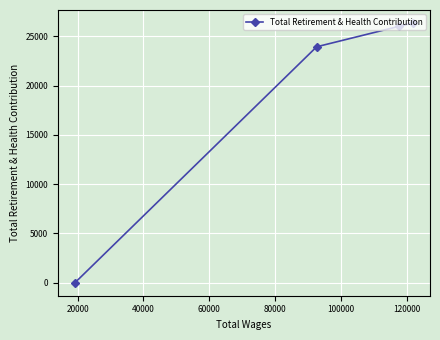

What is the sum of all values?

76337.4